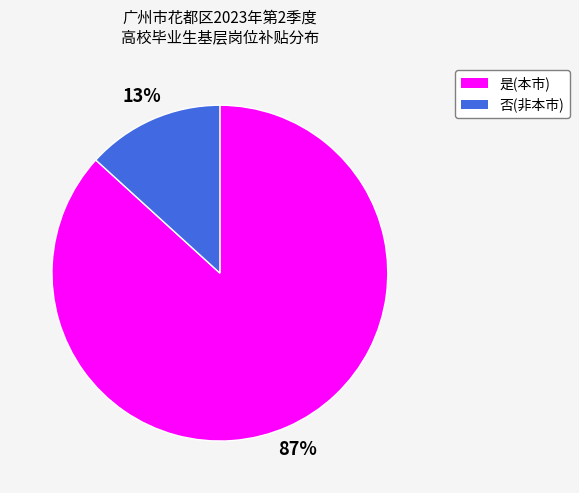

To the nearest percent, what is the difference between the largest and smallest slice percentages?

74%